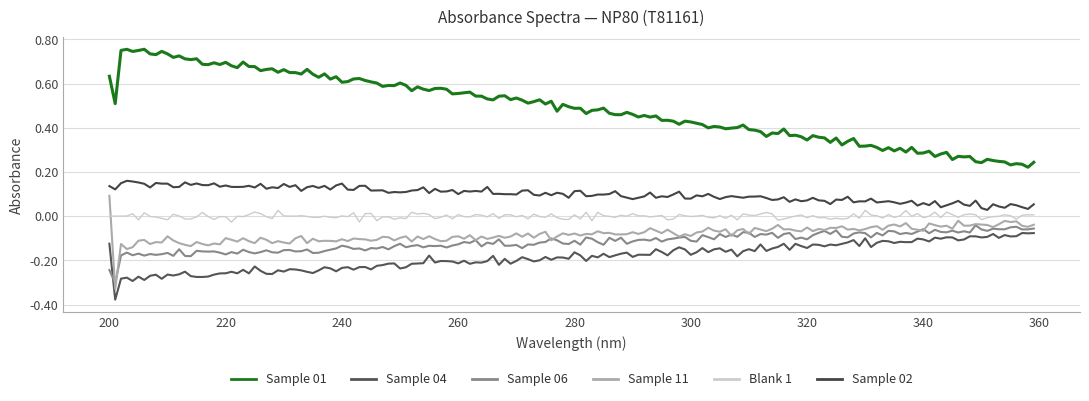

How many times do Sample 11 and Sample 06 cross each other?

2